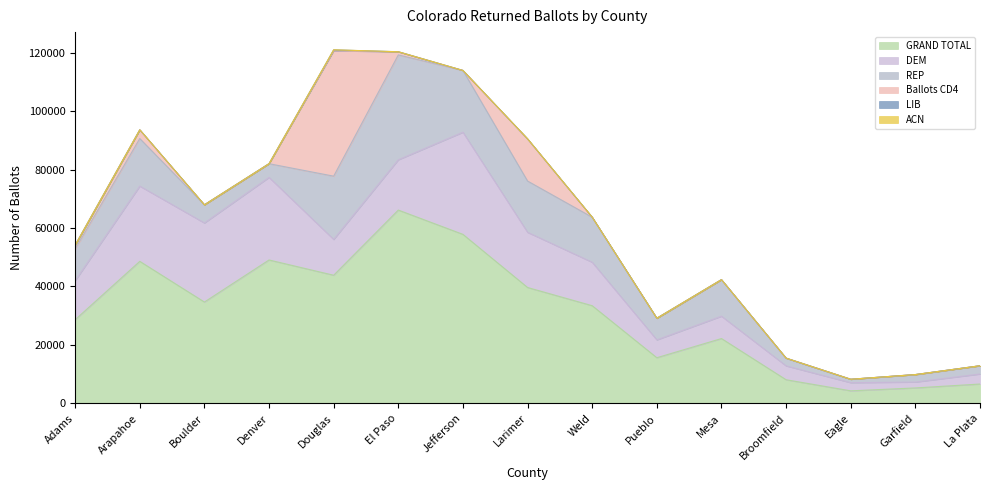

True or false: LIB has more than 2 points higher than both neighbors.

True